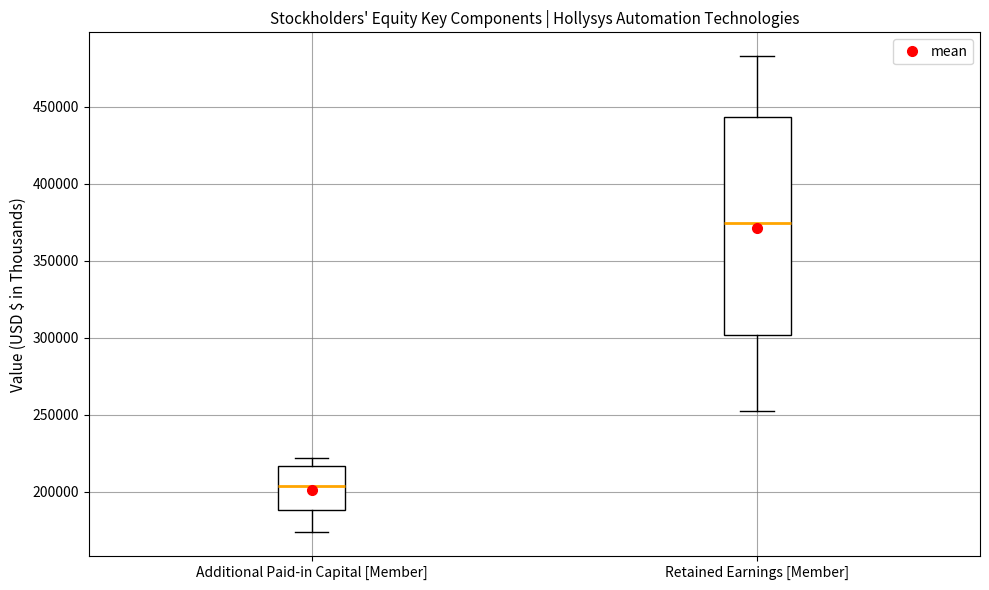

Reading left to right, read every box against the y-axis: the position of its median line, the range the box covers, and the ends of its whiskers. The values are not printed on the chart, so give them approximately, as read against the axis.

Additional Paid-in Capital [Member]: median 205000, box 190000 to 215000, whiskers 175000 to 220000
Retained Earnings [Member]: median 375000, box 300000 to 445000, whiskers 250000 to 485000